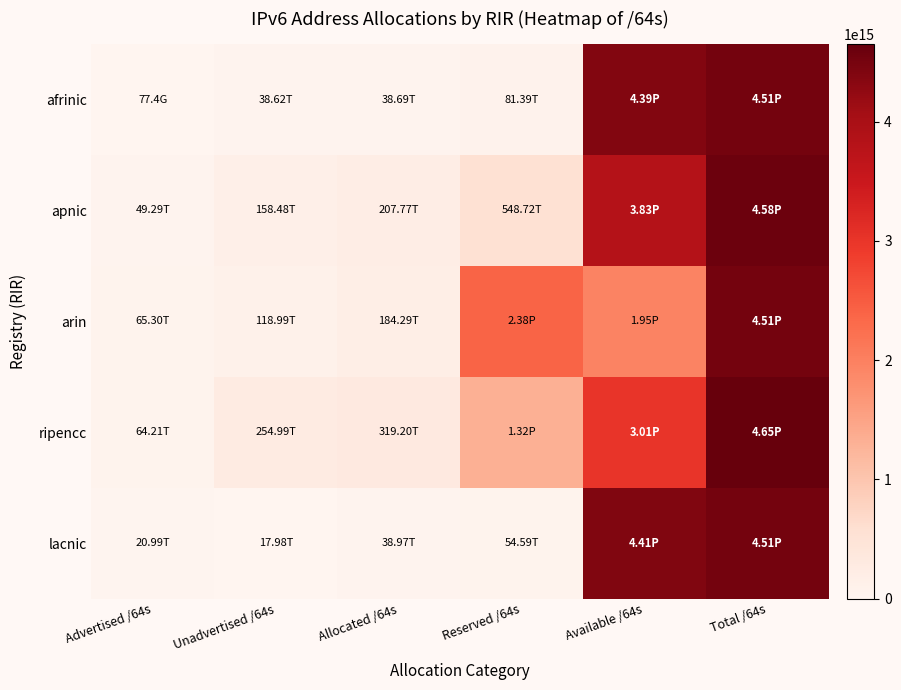

Which series changed the most between Reserved /64s and Total /64s?

lacnic